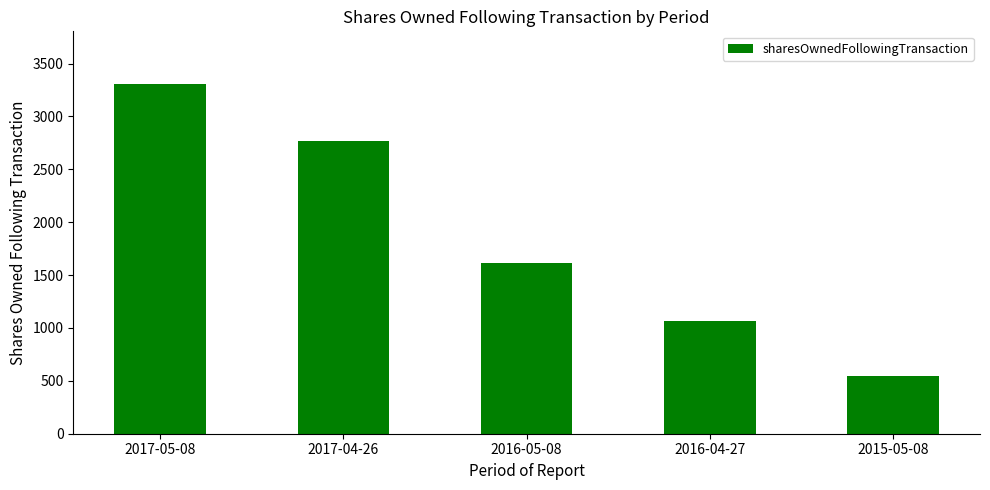

Rank the categories by value from lowest to highest.

2015-05-08, 2016-04-27, 2016-05-08, 2017-04-26, 2017-05-08